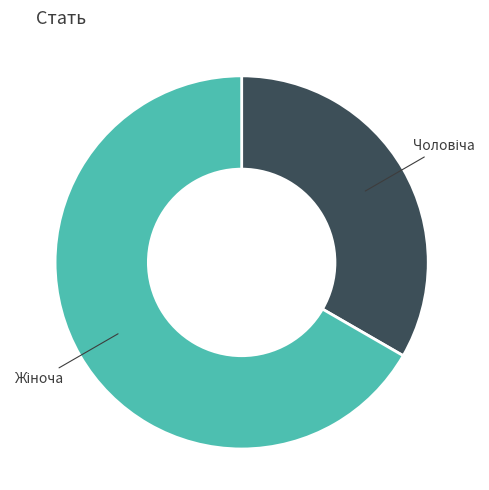

Does any single category account for the majority?

Yes